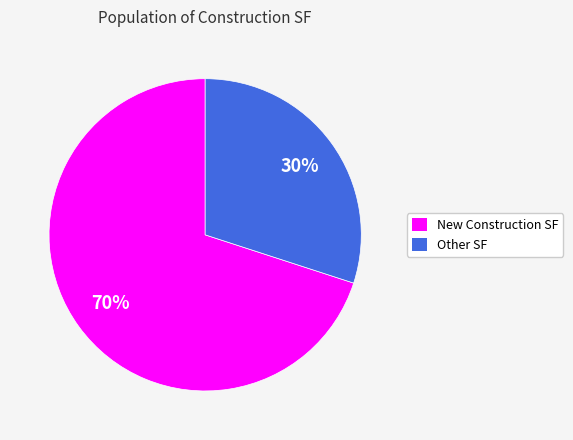

To the nearest percent, what is the average slice percentage?

50%